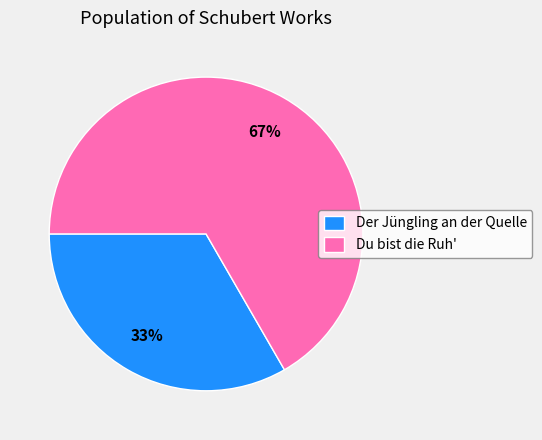

Which slice represents more than half of the pie?

Du bist die Ruh'